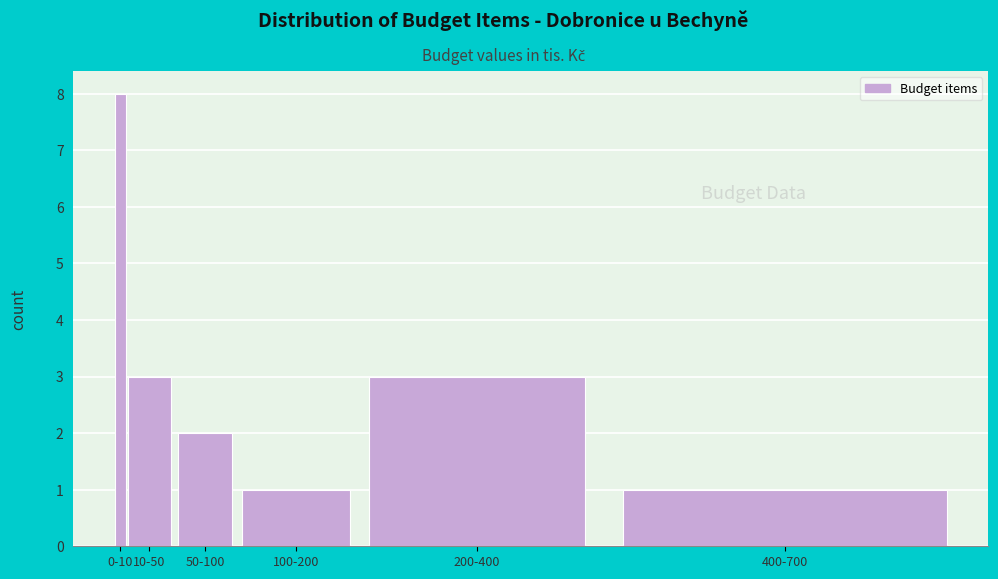

Reading left to right, transcribe all the data shown in this chart.

8	3	2	1	3	1